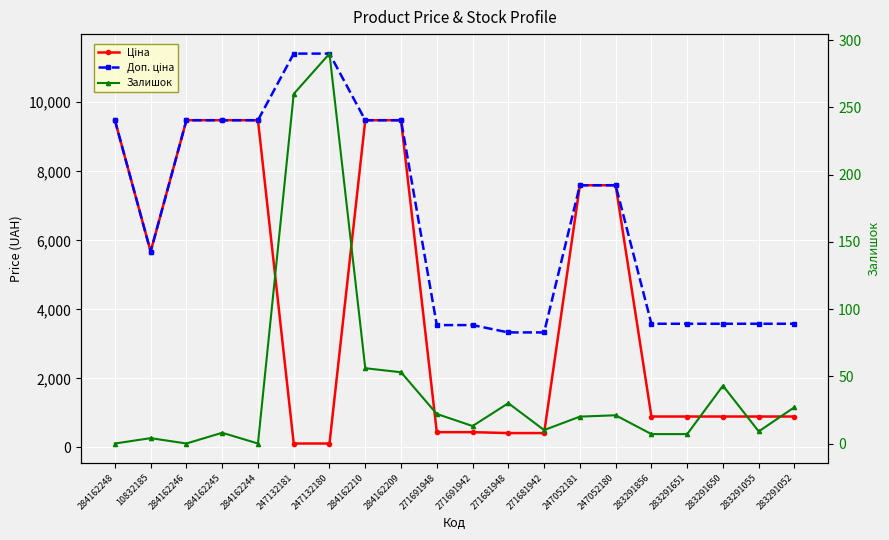

List the series in order of their overall mean, highest first.

Доп. ціна, Ціна, Залишок